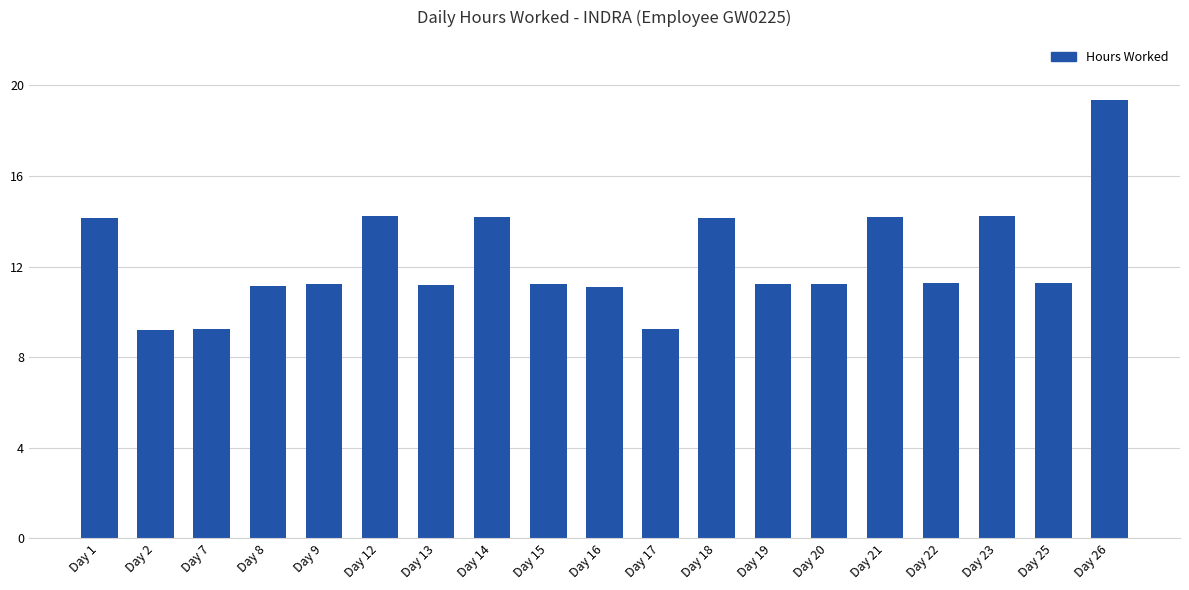

What is the value of the 19th bar from the left?

19.4